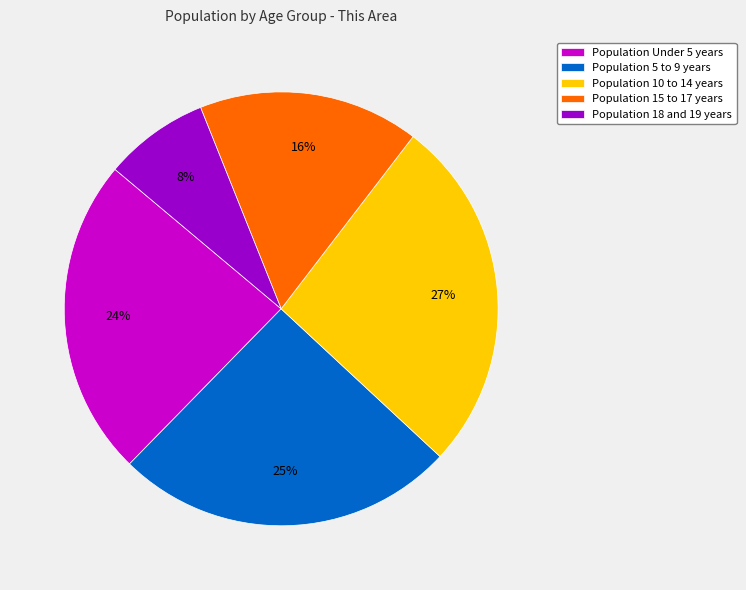

How many segments does this pie chart have?

5